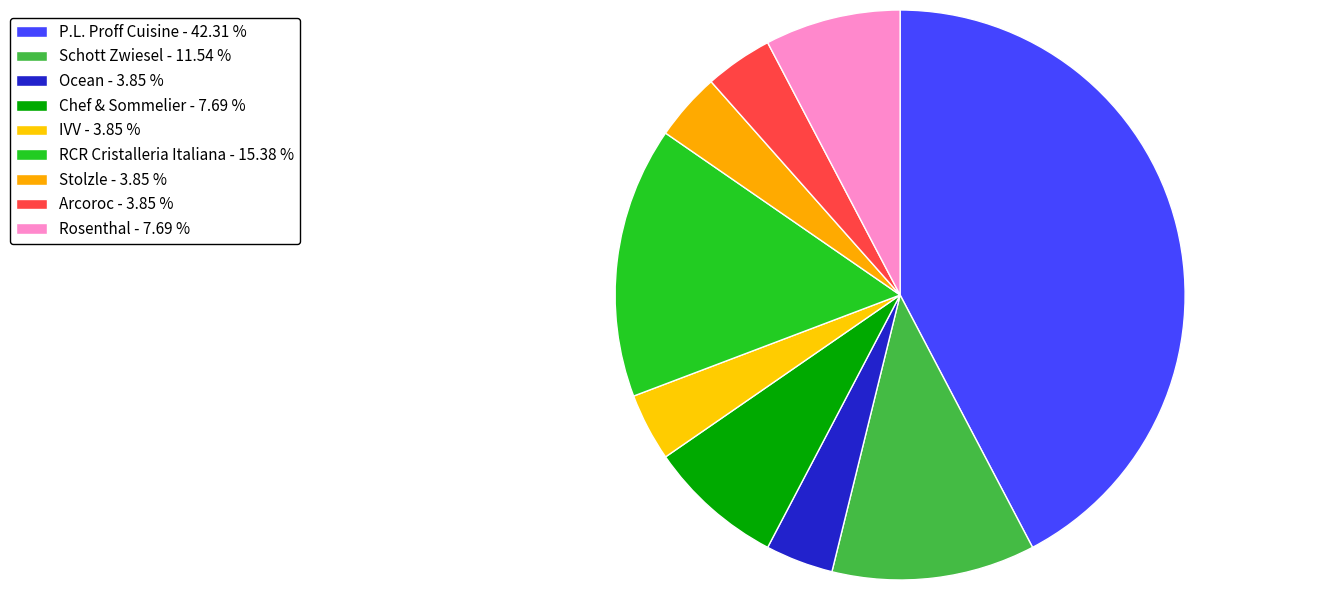

Is there a majority slice in this chart?

No